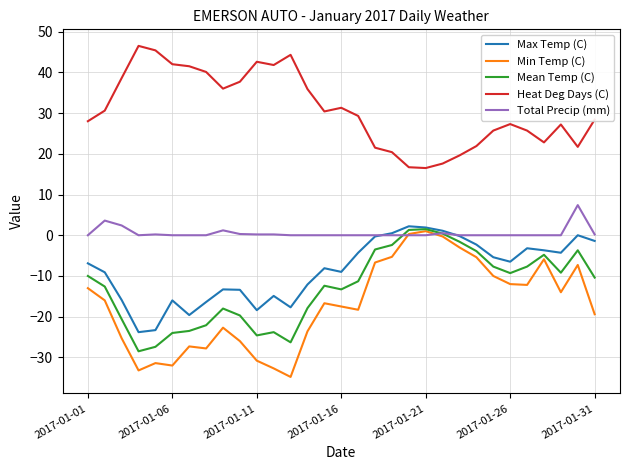

What is the smallest value displayed?

-34.8